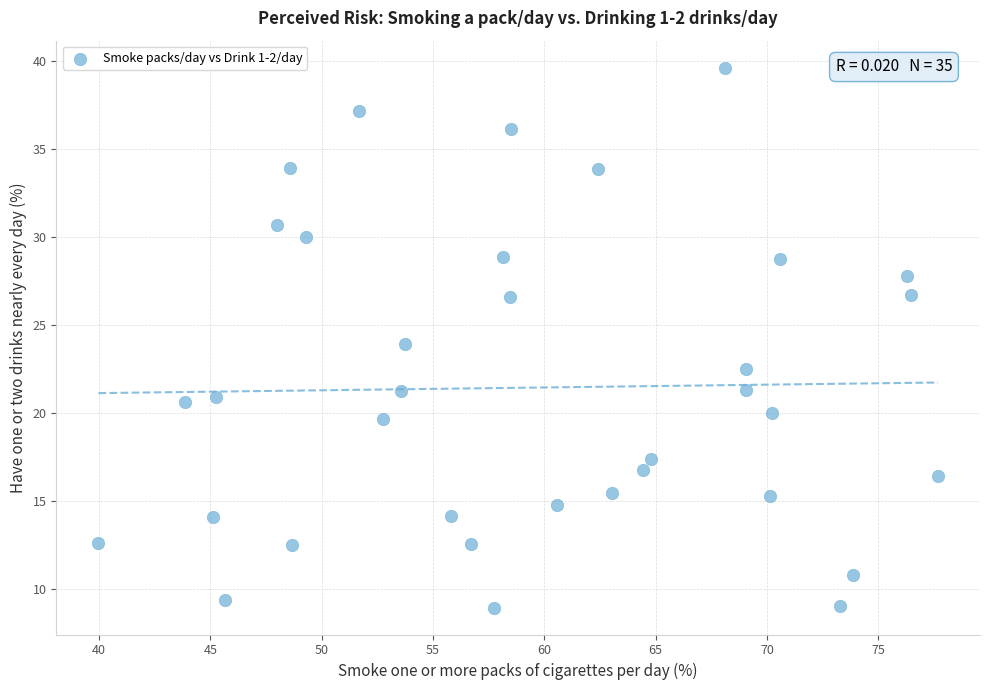

What is the range of X values (max minus min)?

37.7